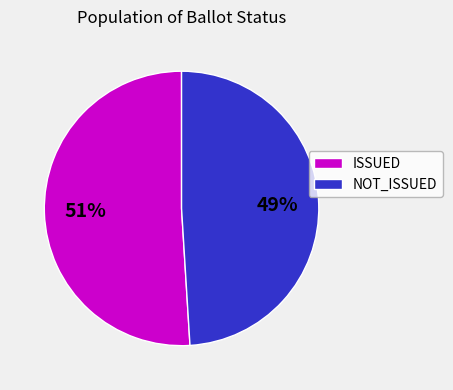

Does ISSUED represent more than half of the total?

Yes